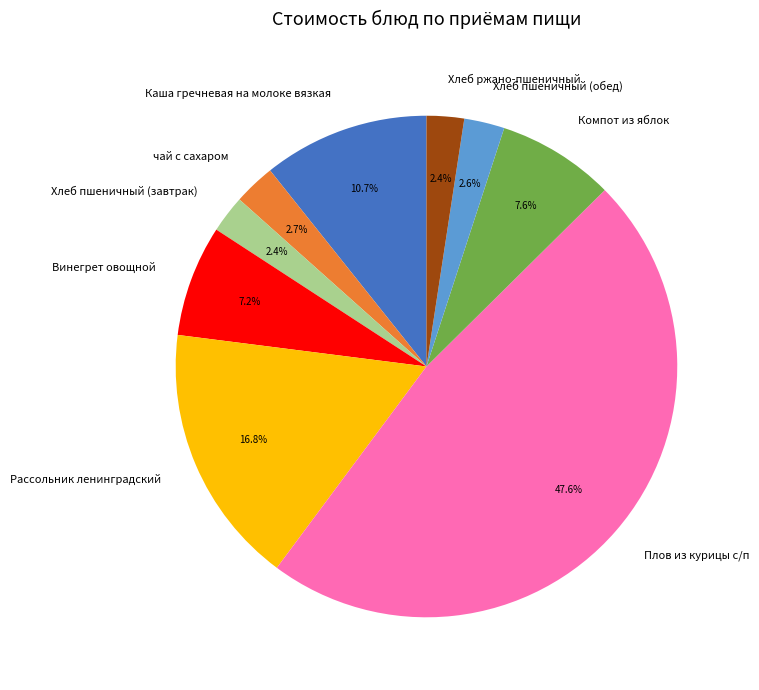

The Рассольник ленинградский slice represents 17% of the pie. True or false?

True